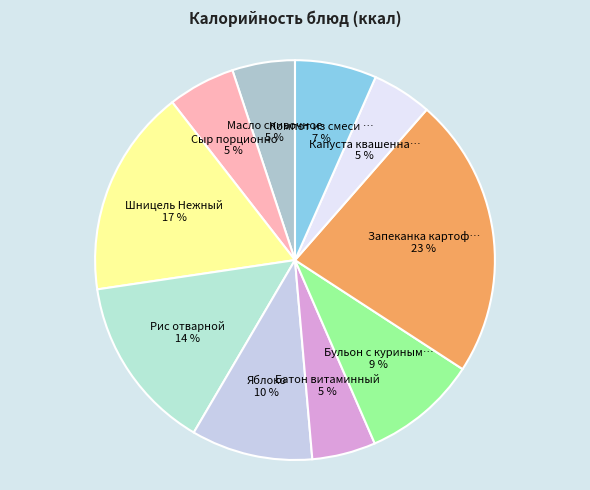

Which slice is the largest?

Запеканка картофельная с мясом